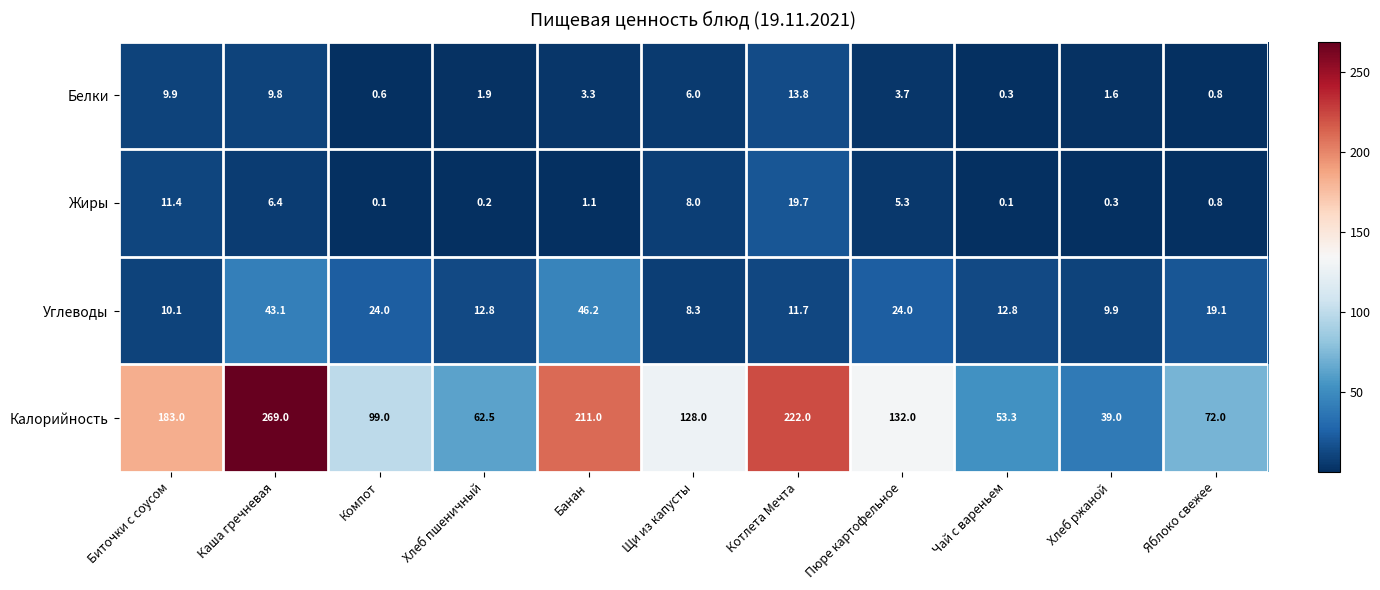

At which category is the sum across all series the highest?

Каша гречневая